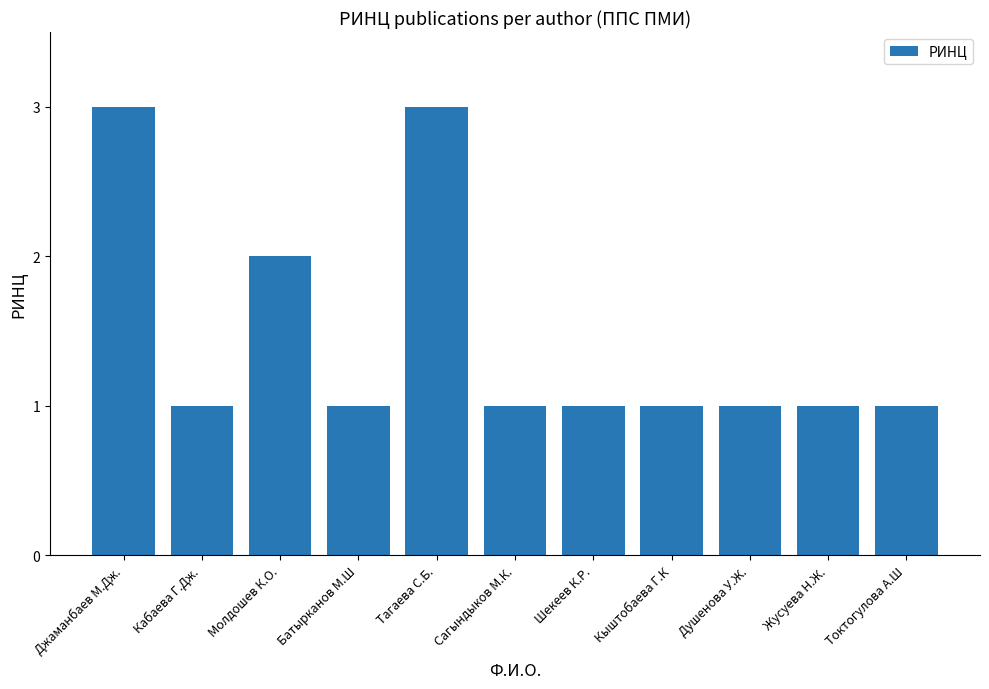

What is the ratio of the value at Токтогулова А.Ш to the value at Душенова У.Ж.?

1.0